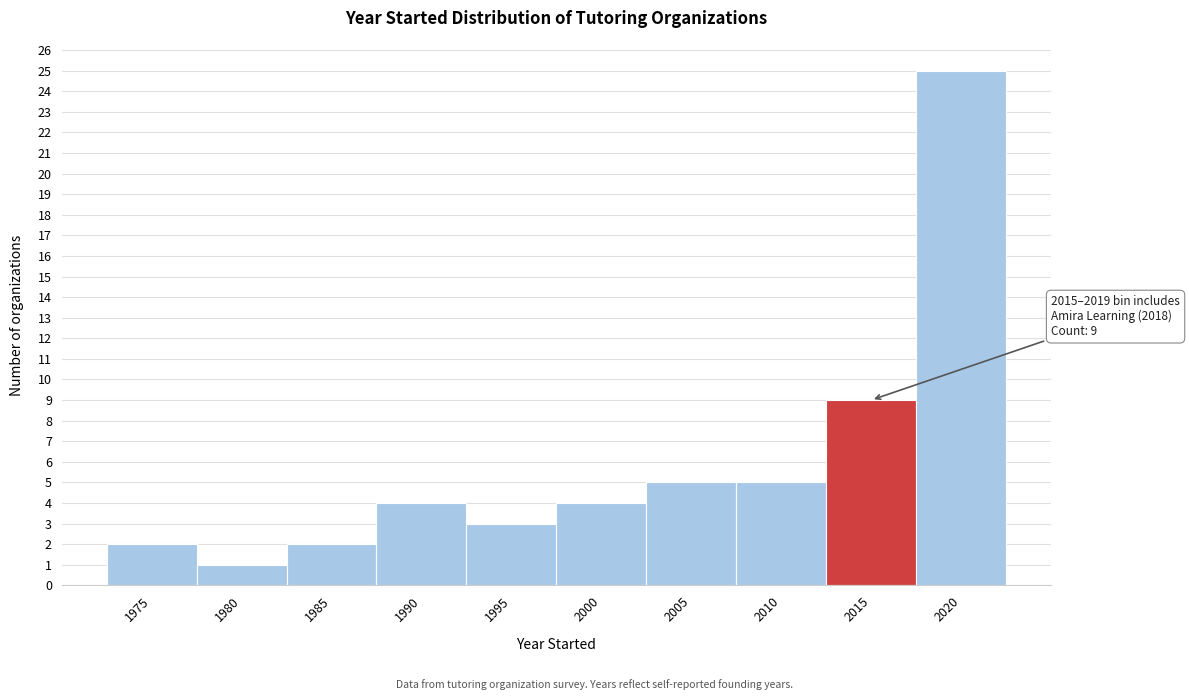

Reading left to right, what are all the values shown in this chart?

1975=2	1980=1	1985=2	1990=4	1995=3	2000=4	2005=5	2010=5	2015=9	2020=25